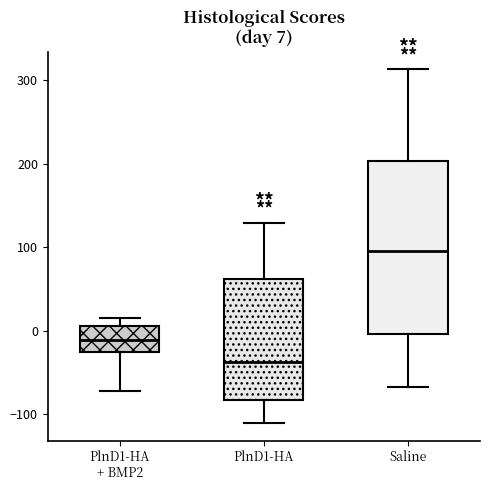

Comparing the boxes themselves (not the whiskers), which one is the tallest?

Saline